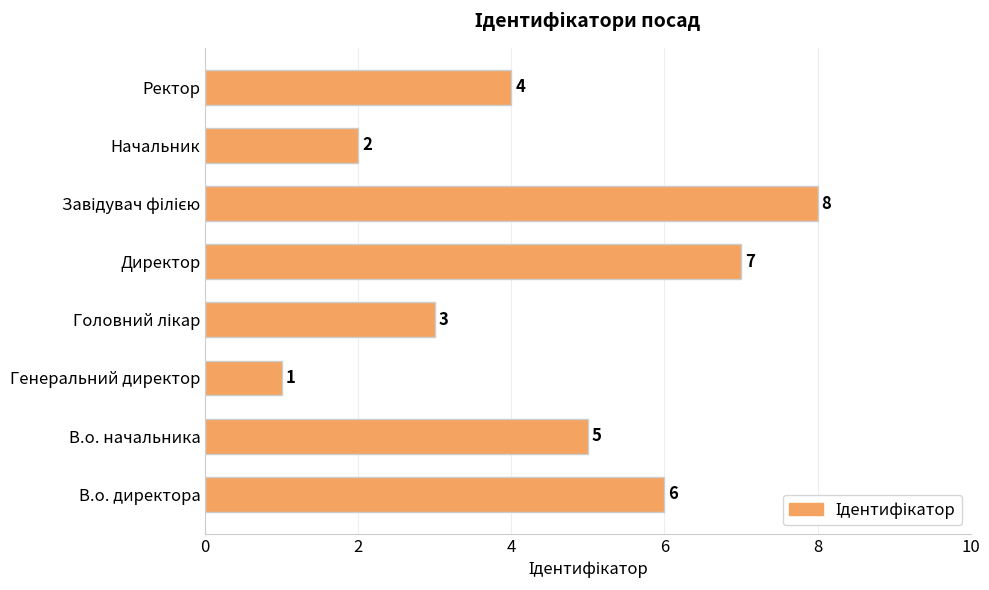

What is the minimum value shown in the chart?

1